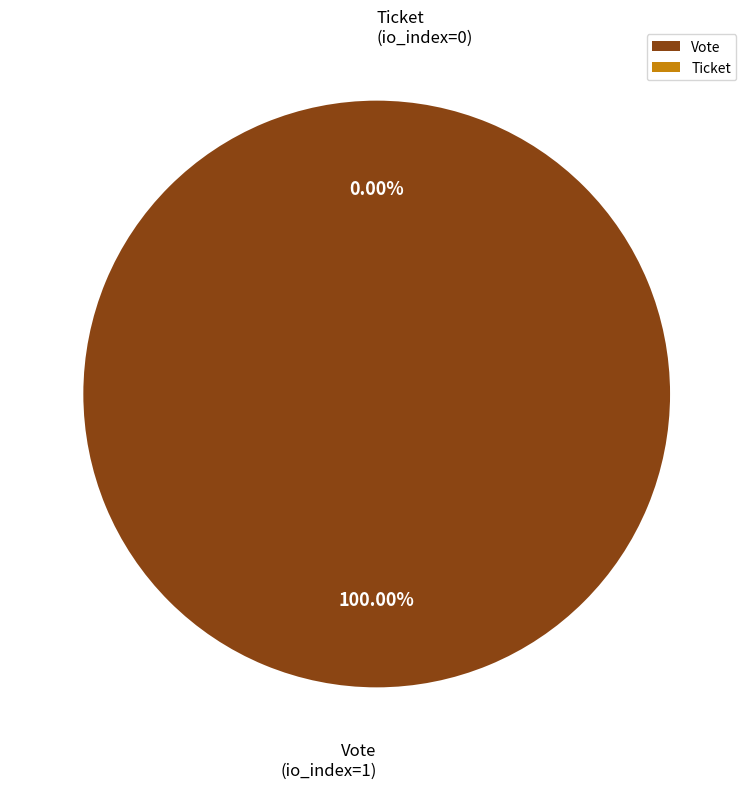

Rank the categories by value from highest to lowest.

Vote (io_index=1), Ticket (io_index=0)